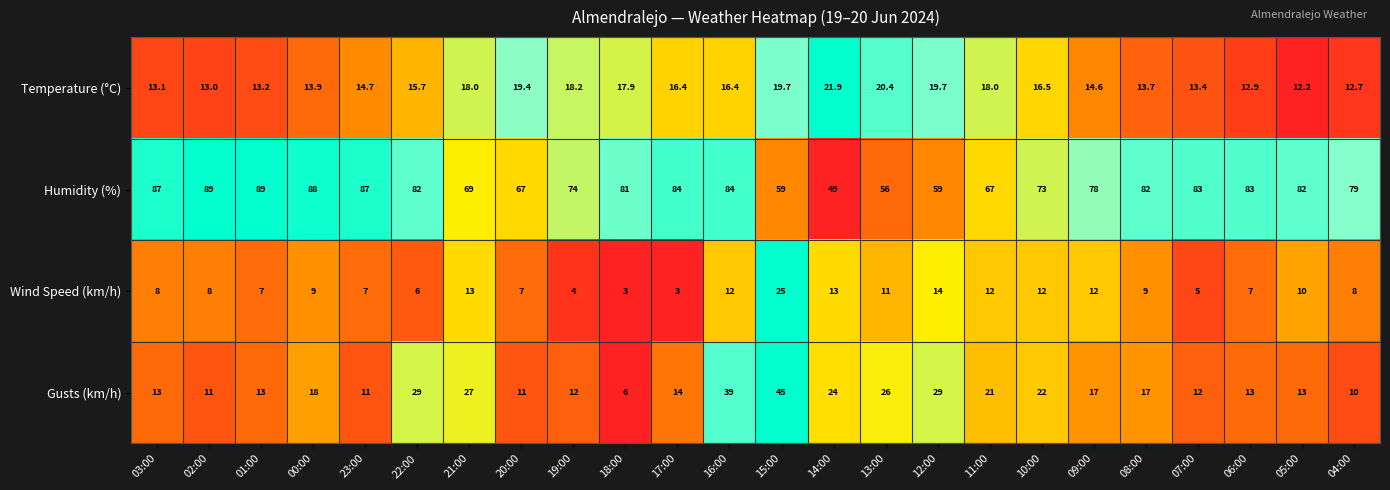

Which series has the largest total across all categories?

Humidity (%)